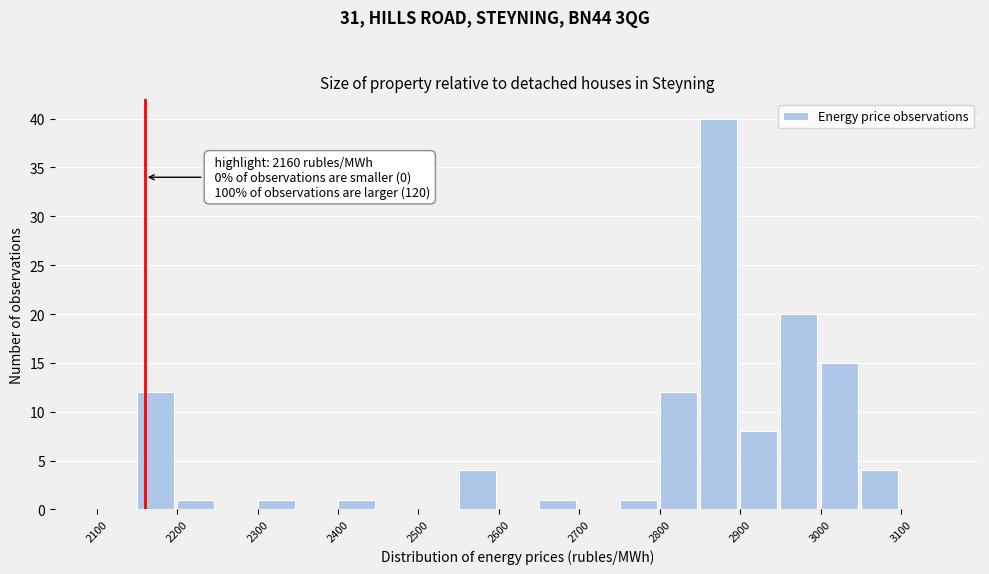

Which range on the x-axis has the tallest bar?

2850 to 2900